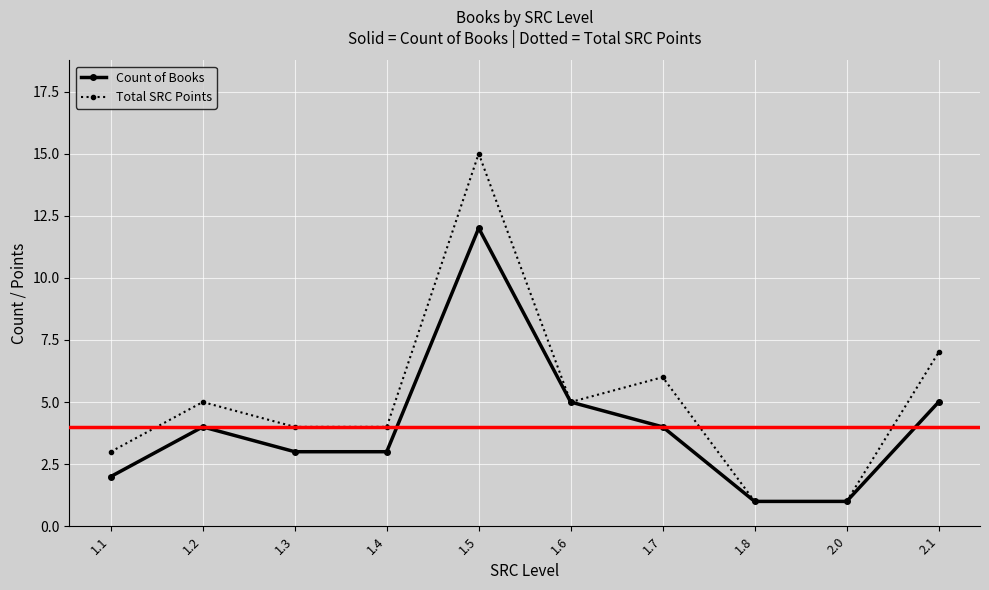

Is the value of Total SRC Points at 1.7 greater than the value of Count of Books at 1.2?

Yes